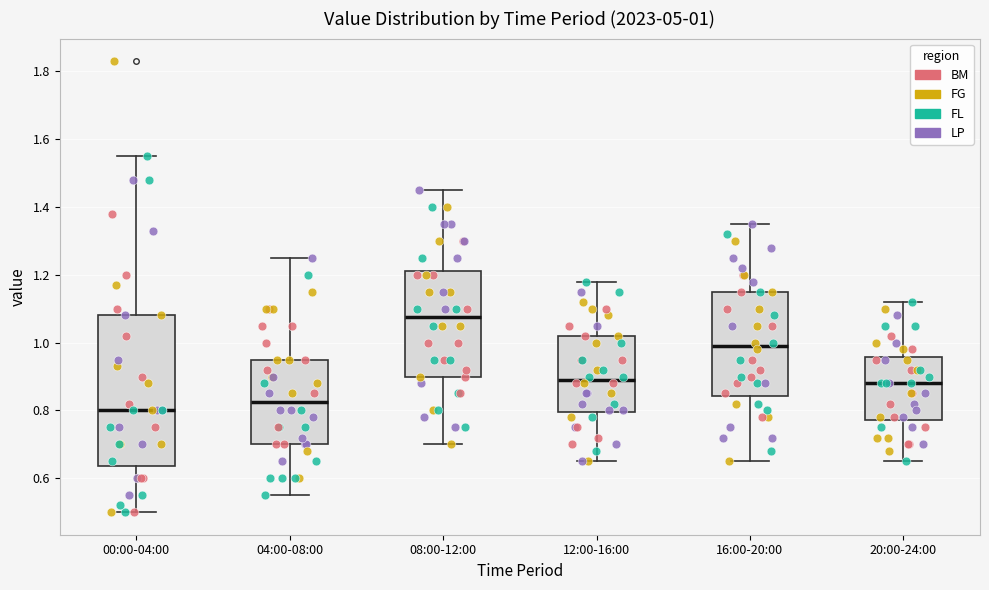

Comparing the boxes themselves (not the whiskers), which one is the tallest?

00:00-04:00